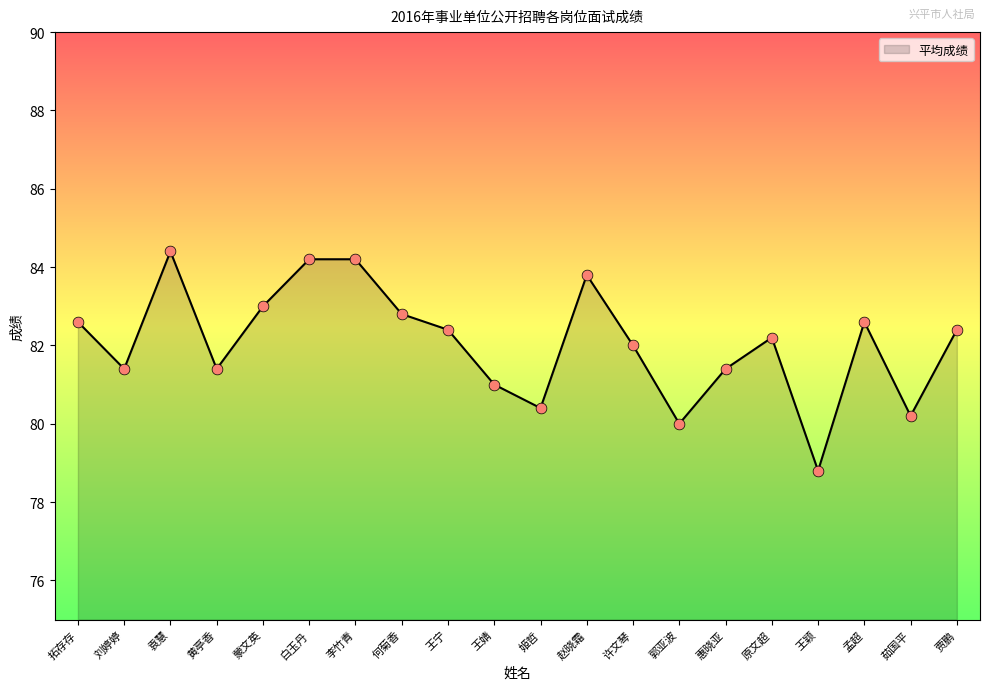

Which has a higher value, 贾鹏 or 刘婷婷?

贾鹏